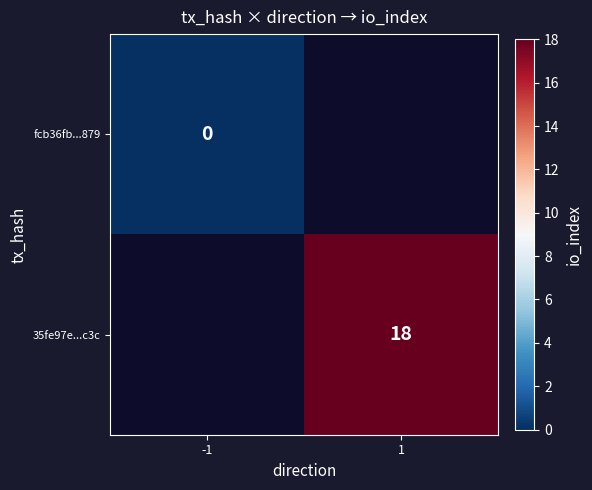

Which category has the lowest value across all series?

-1